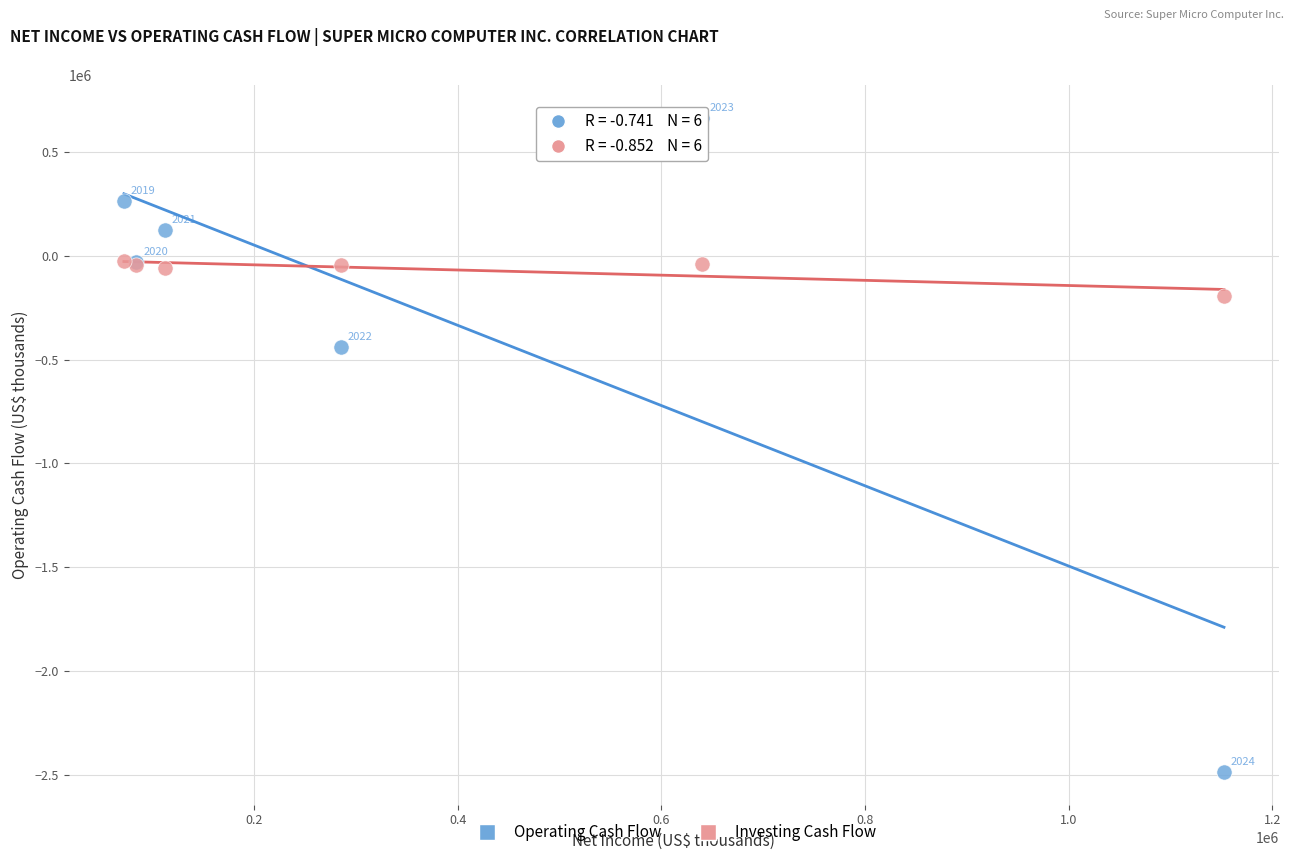

What are all the series names shown in the legend?

Operating Cash Flow, Investing Cash Flow